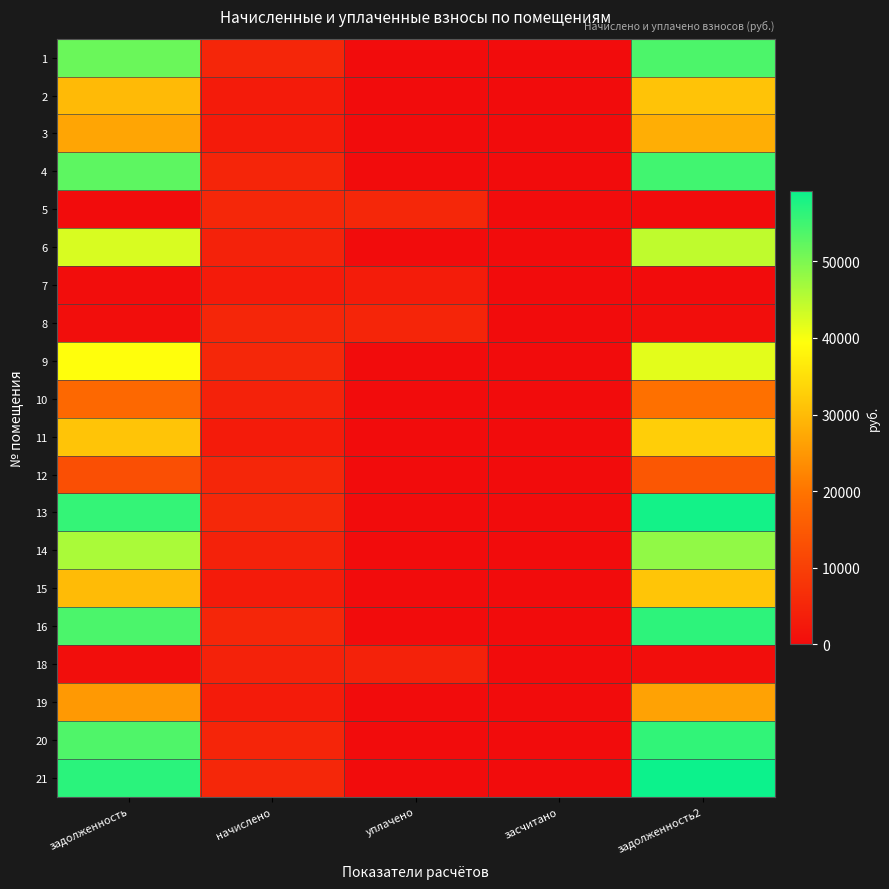

How many series are shown in this chart?

20